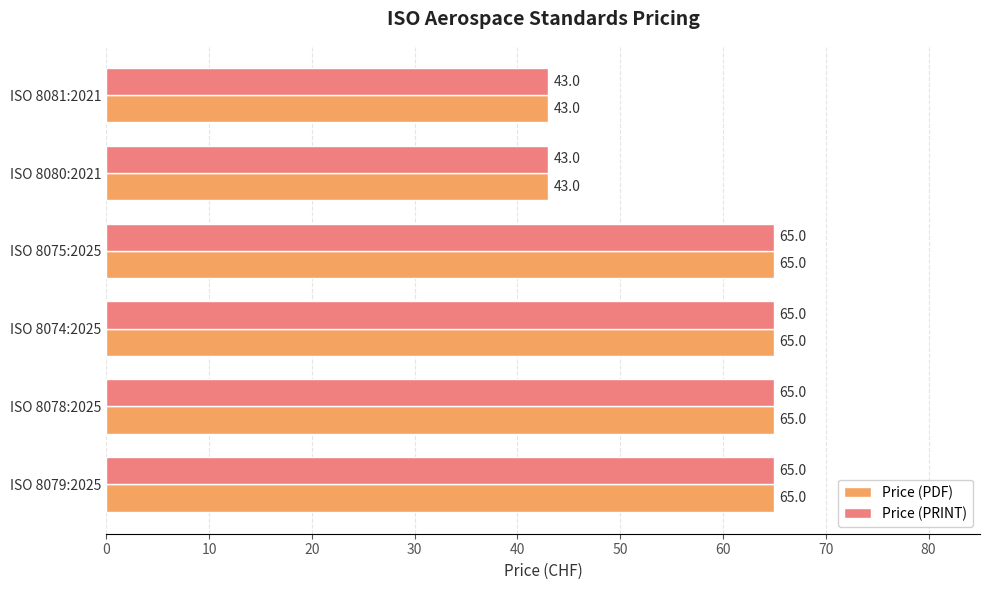

What is the difference between the Price (PDF) values at ISO 8080:2021 and ISO 8075:2025?

22